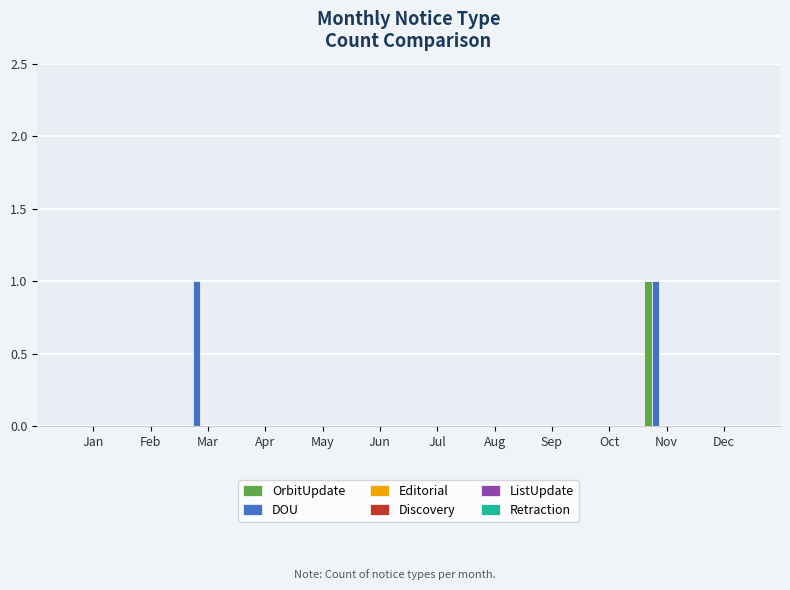

Are the bars horizontal?

No